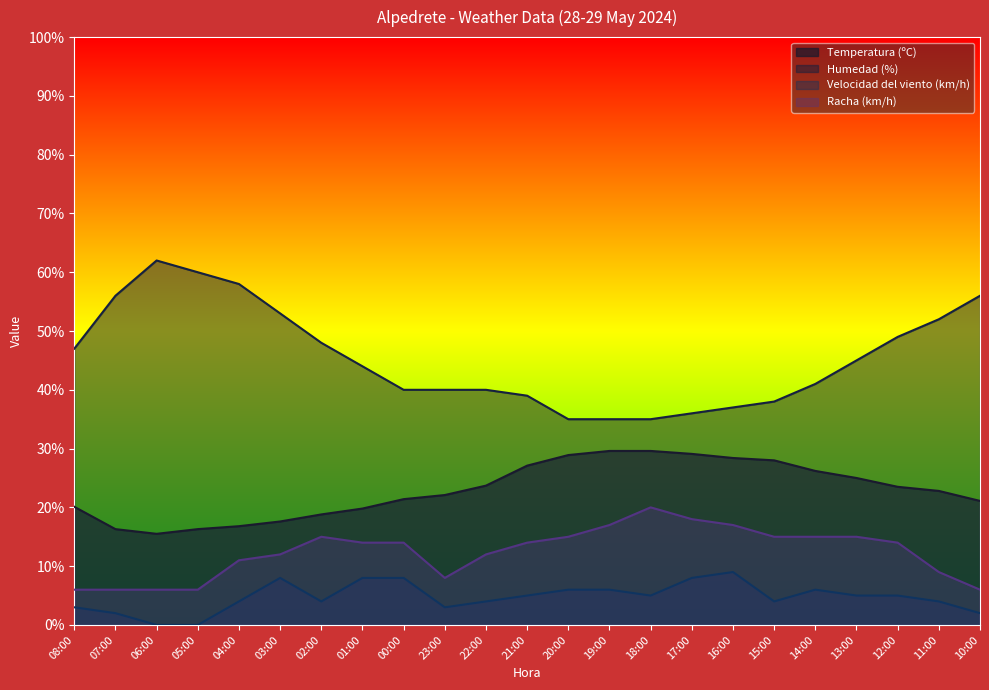

Which series changed the most between 02:00 and 12:00?

Temperatura (ºC)